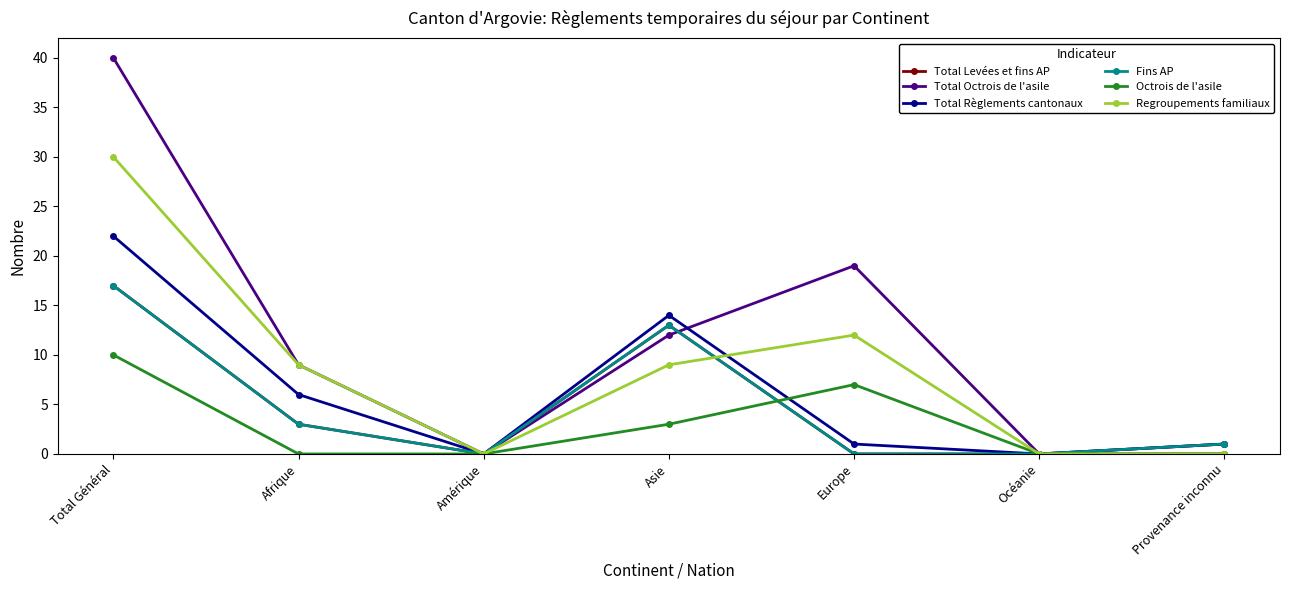

True or false: Regroupements familiaux has more than 2 interior local peaks.

False